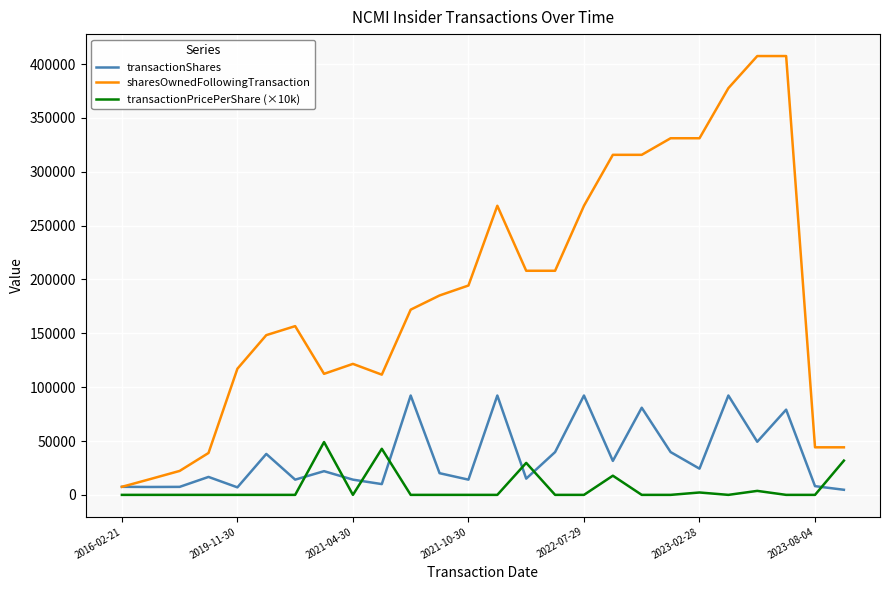

What is the maximum value shown in the chart?

407424.0